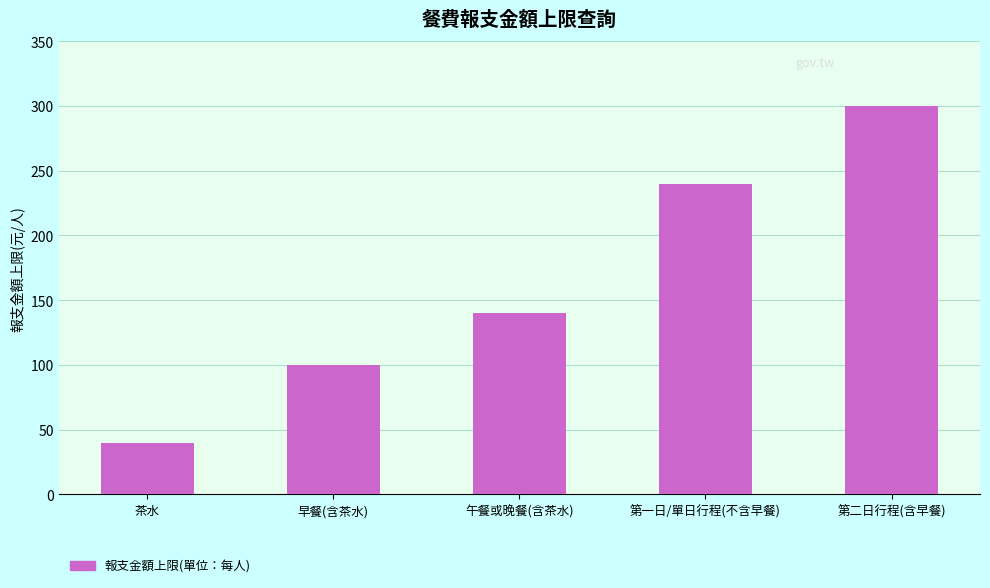

How many values are between 100 and 240?

3